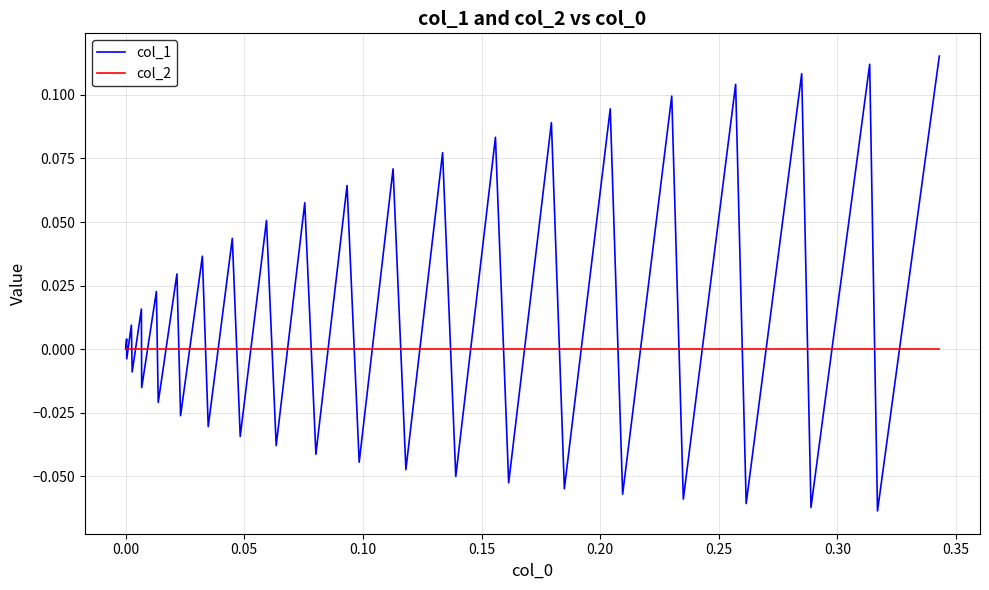

Which series has the widest spread of values?

col_1